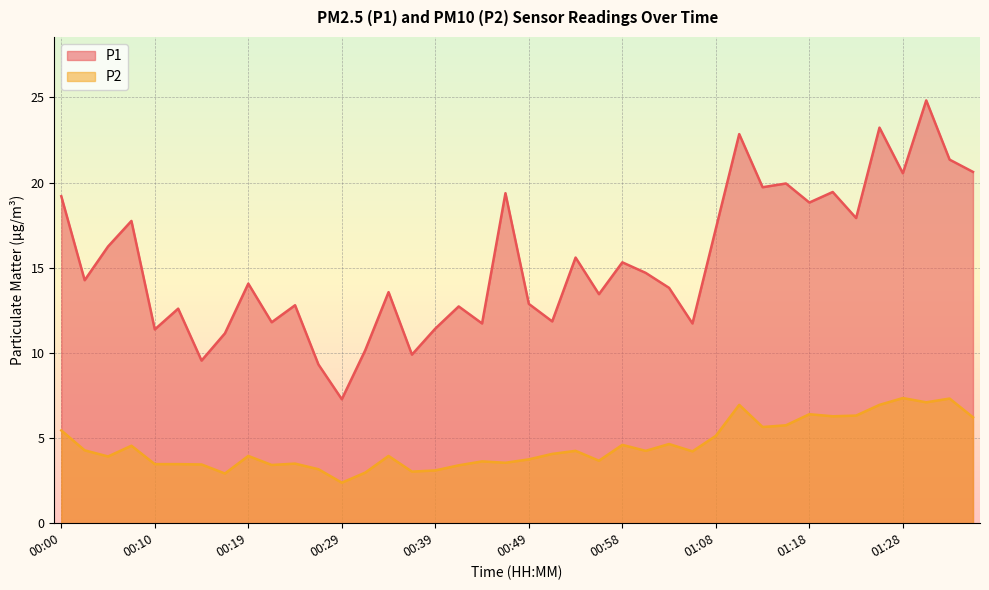

At which category is the sum across all series the highest?

01:30